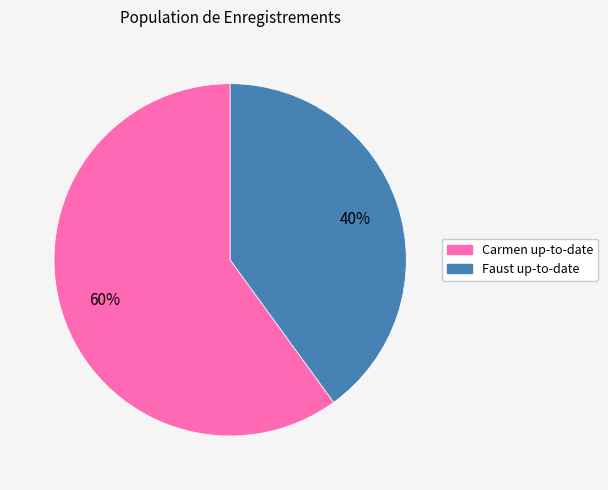

What is the largest slice in the pie chart?

Carmen up-to-date